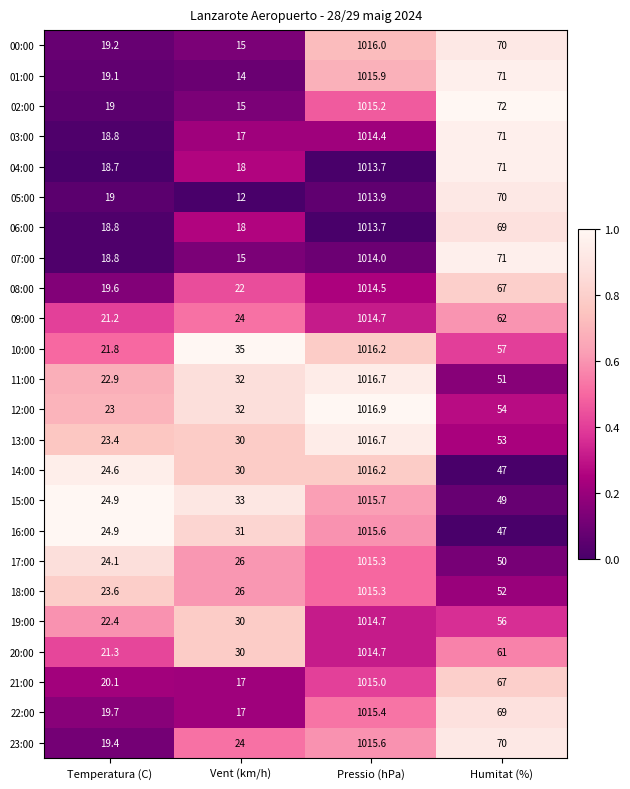

What is the total value across all series at Vent (km/h)?

563.0